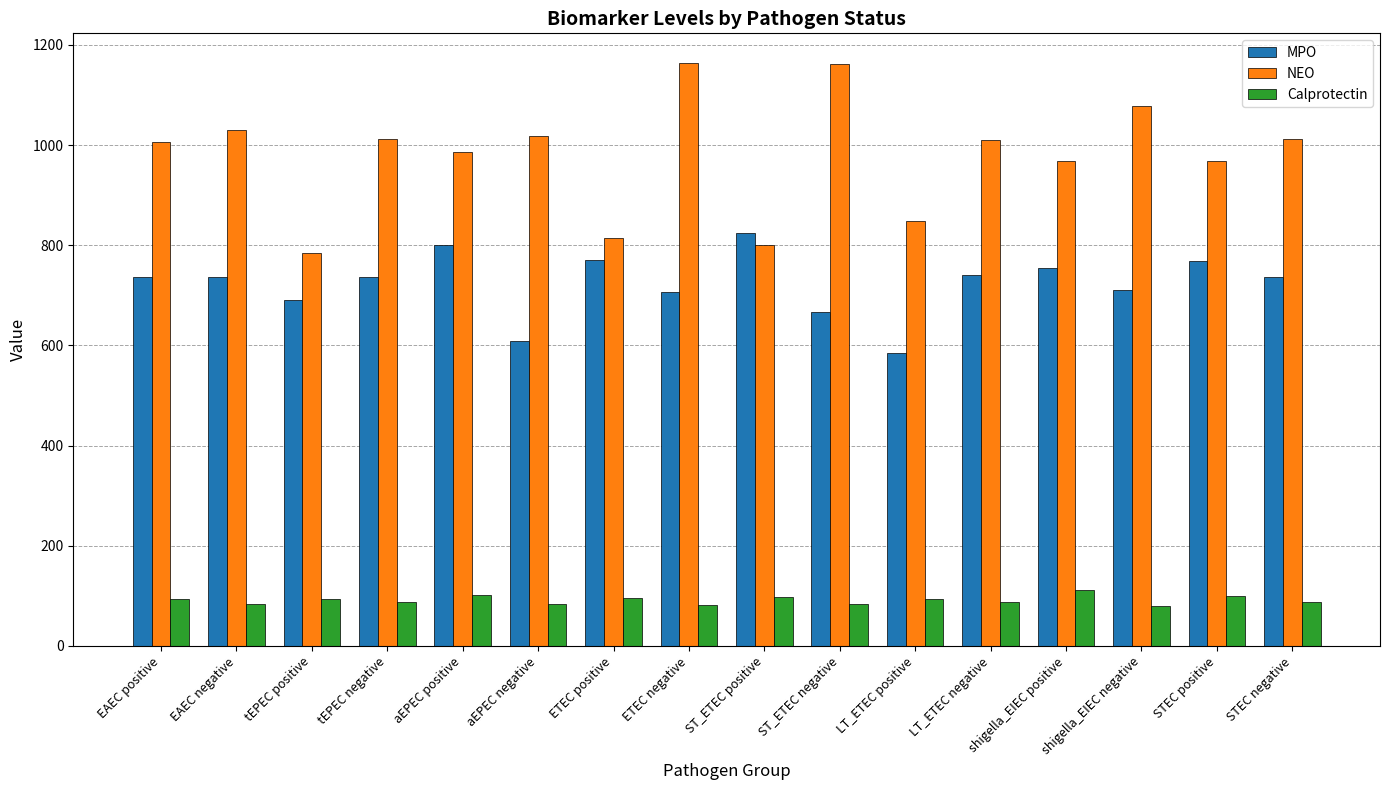

How many distinct data groups are displayed?

3